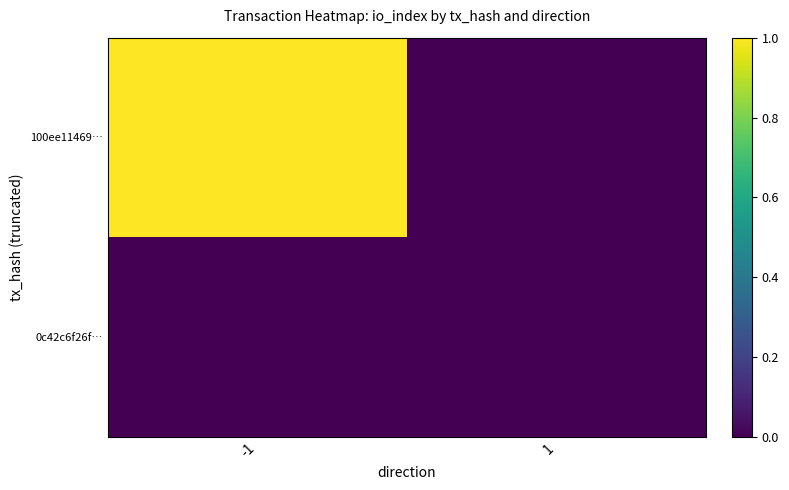

Which label corresponds to the smallest value in the chart?

1